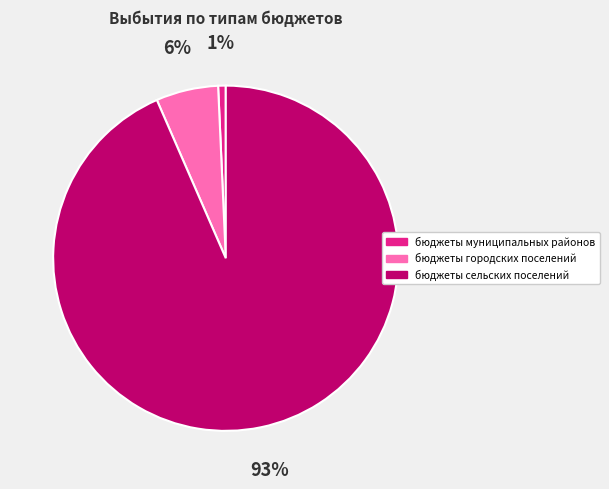

Is the sum of бюджеты муниципальных районов and бюджеты сельских поселений greater than half?

Yes